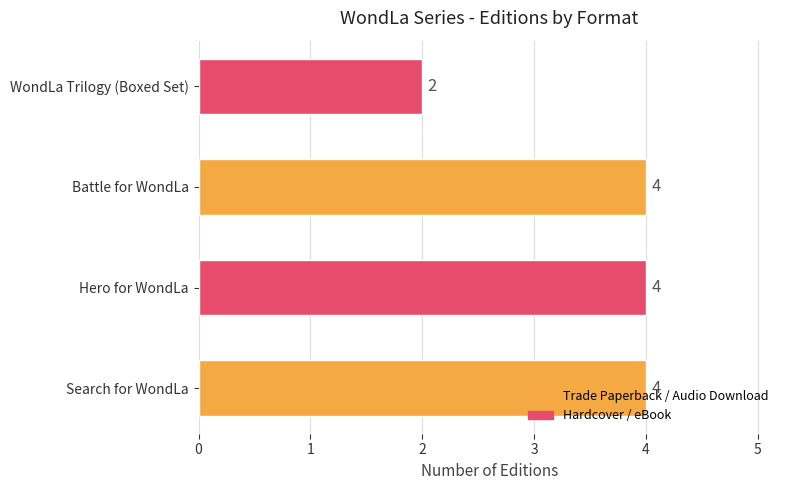

Are the bars horizontal?

Yes